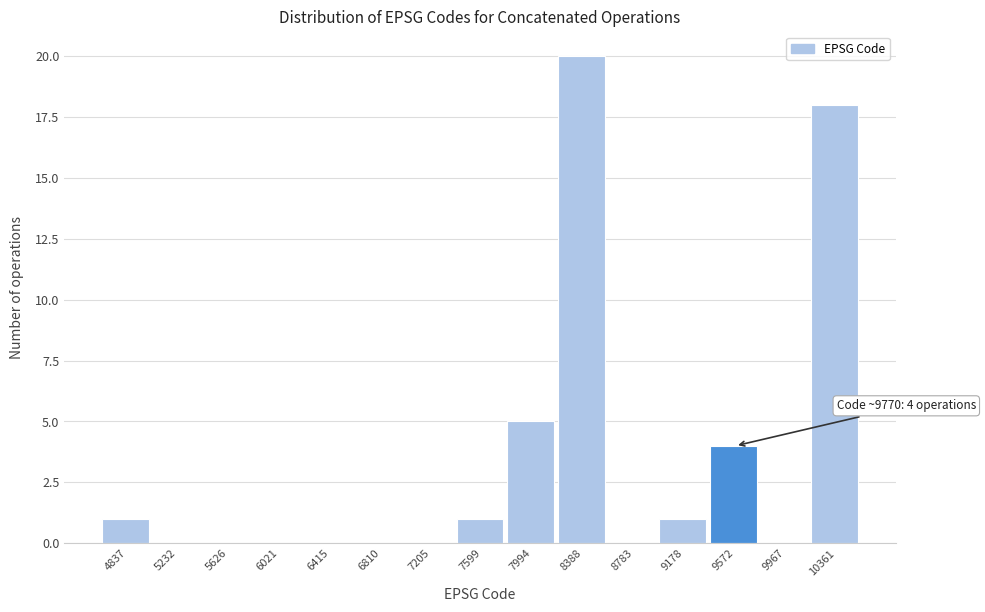

Reading left to right, transcribe all the data shown in this chart.

4837=1	5232=0	5626=0	6021=0	6415=0	6810=0	7205=0	7599=1	7994=5	8388=20	8783=0	9178=1	9572=4	9967=0	10361=18